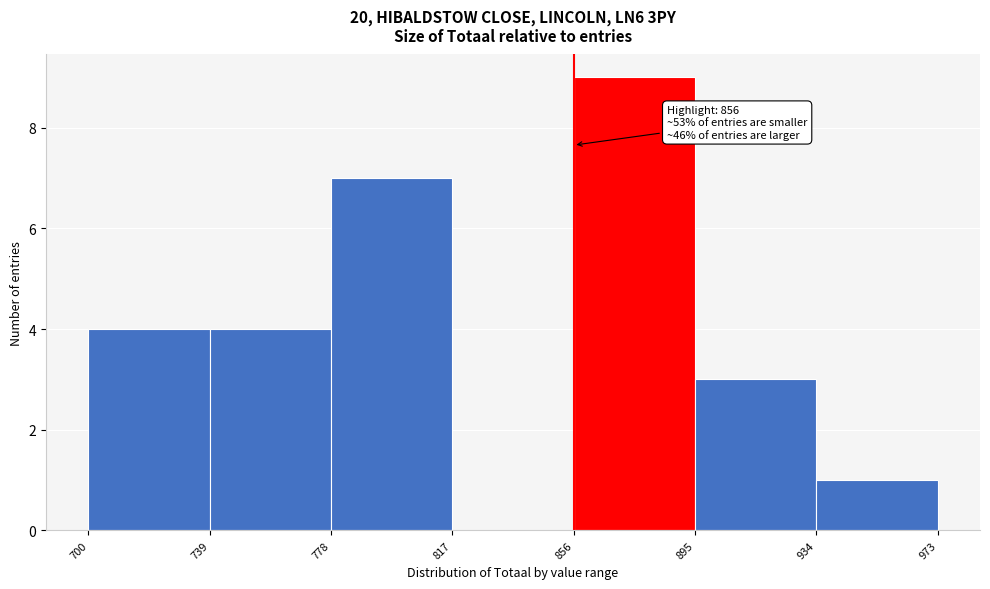

Which range on the x-axis has the tallest bar?

856 to 895